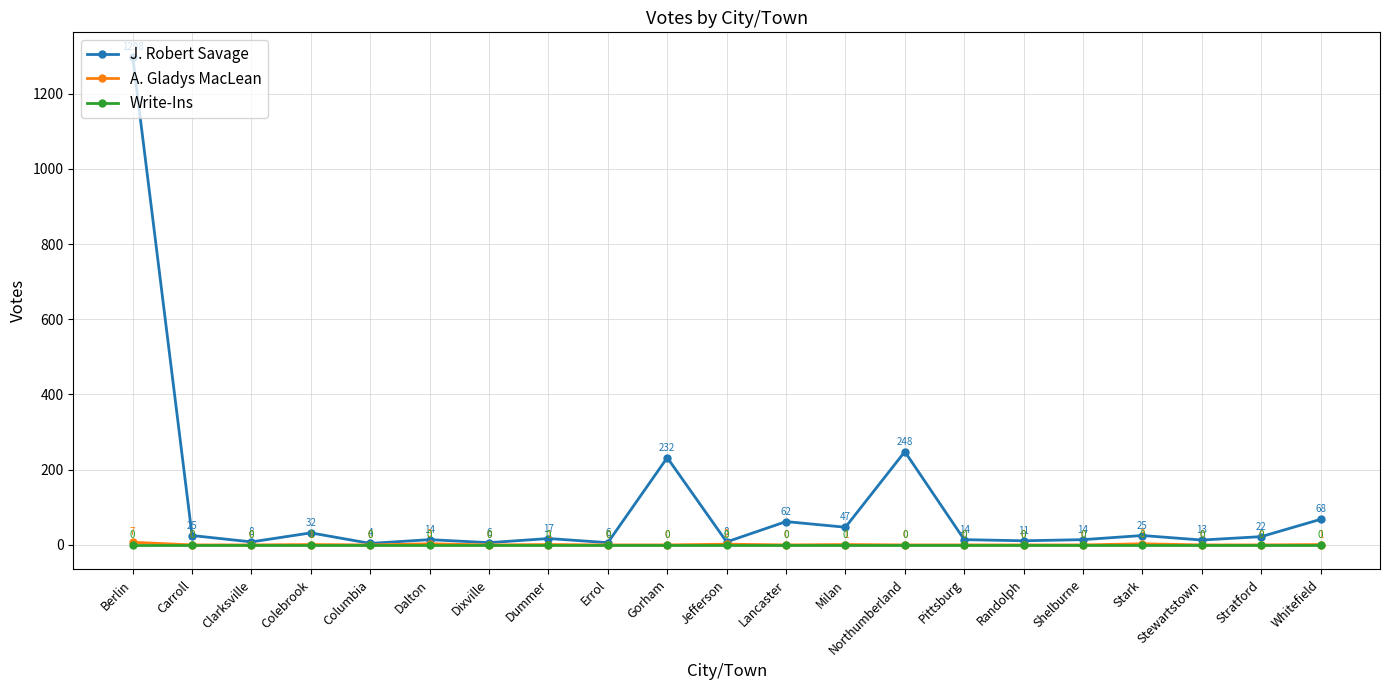

What is the label of the 10th point from the right?

Lancaster